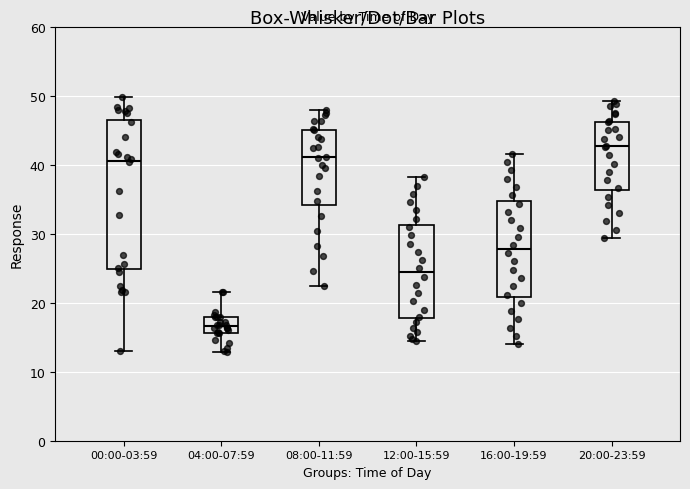

Where does the upper whisker of the box for 16:00-19:59 end on the y-axis? The values are not printed on the chart, so give them approximately, as read against the axis.

42